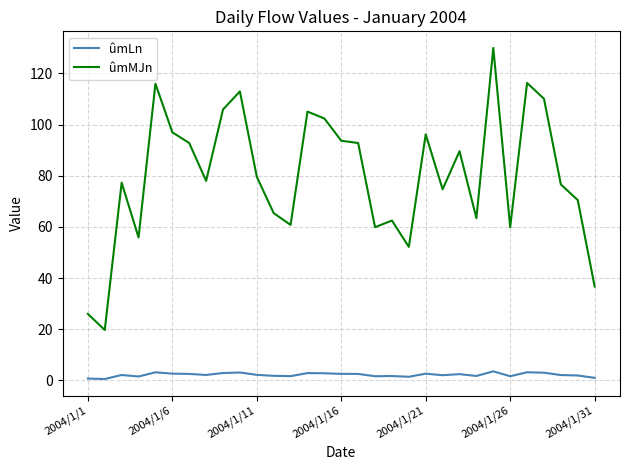

What is the maximum value shown in the chart?

130.0